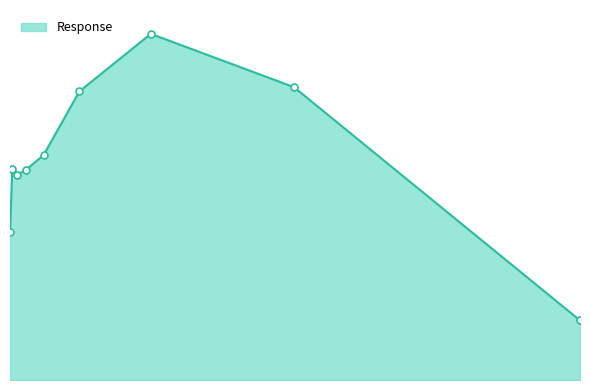

What is the average value?

96.5